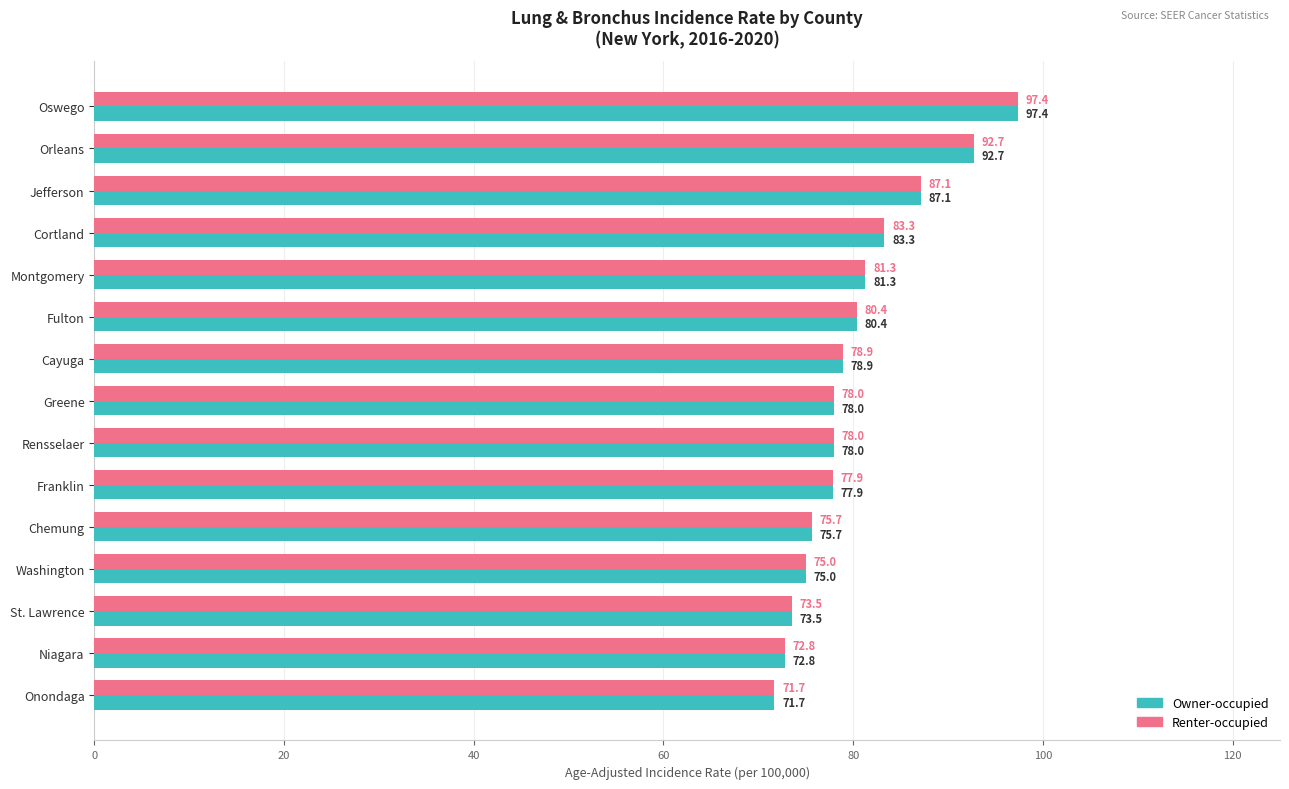

True or false: Owner-occupied has a value of 157.0 at Oswego.

False